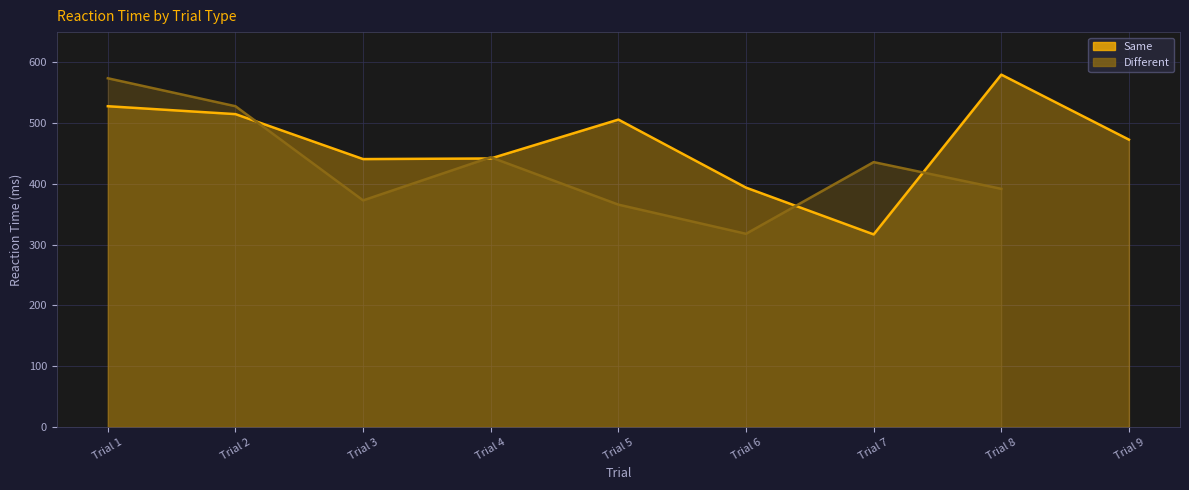

How many interior local valleys (lower than both neighbors) does the data have?

2